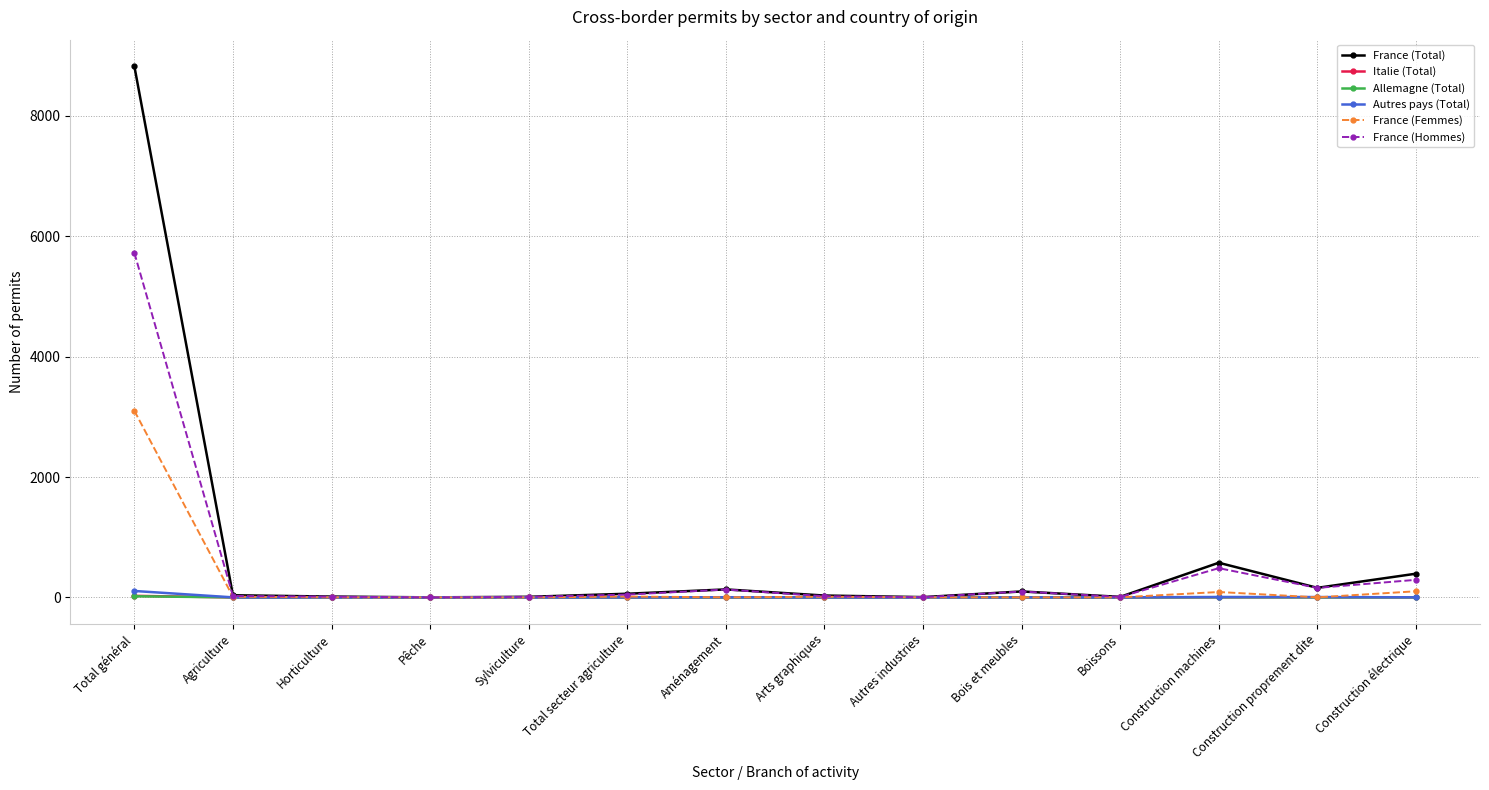

What position from the right is Autres industries?

6